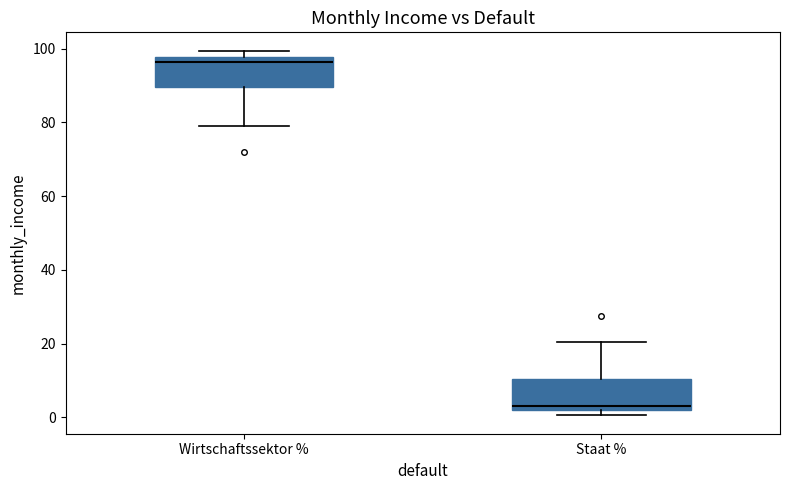

Reading left to right, read every box against the y-axis: the position of its median line, the range the box covers, and the ends of its whiskers. The values are not printed on the chart, so give them approximately, as read against the axis.

Wirtschaftssektor %: median 96, box 90 to 98, whiskers 80 to 100
Staat %: median 4, box 2 to 10, whiskers 0 to 20